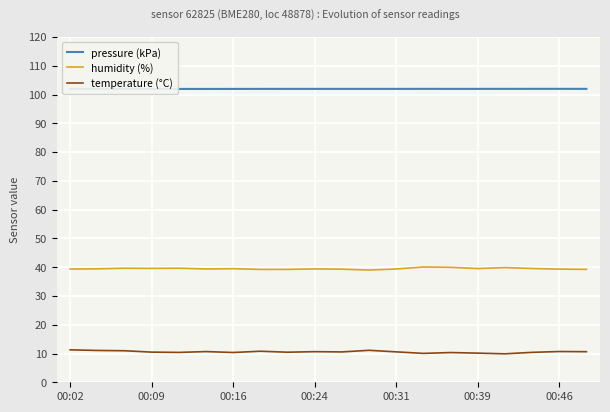

What is the maximum value shown in the chart?

102.0